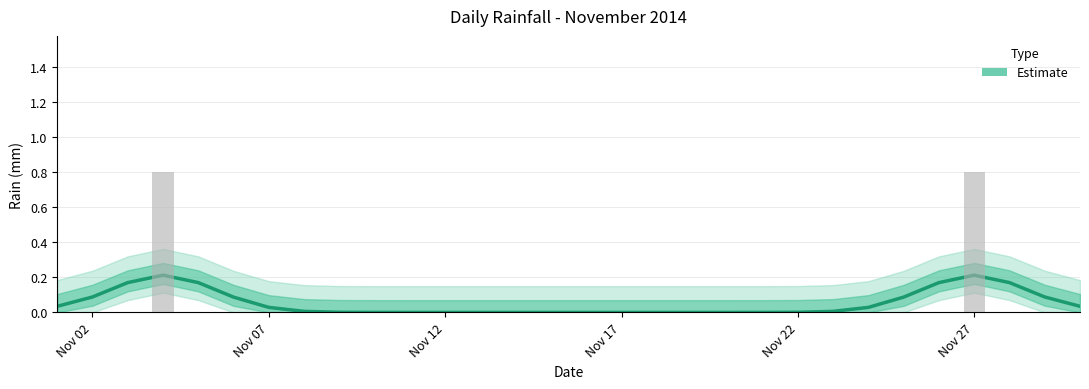

Reading right to left, what are all the values shown in this chart?

0.0	0.1	0.2	0.2	0.2	0.1	0.0	0.0	0.0	0.0	0.0	0.0	0.0	0.0	0.0	0.0	0.0	0.0	0.0	0.0	0.0	0.0	0.0	0.0	0.1	0.2	0.2	0.2	0.1	0.0